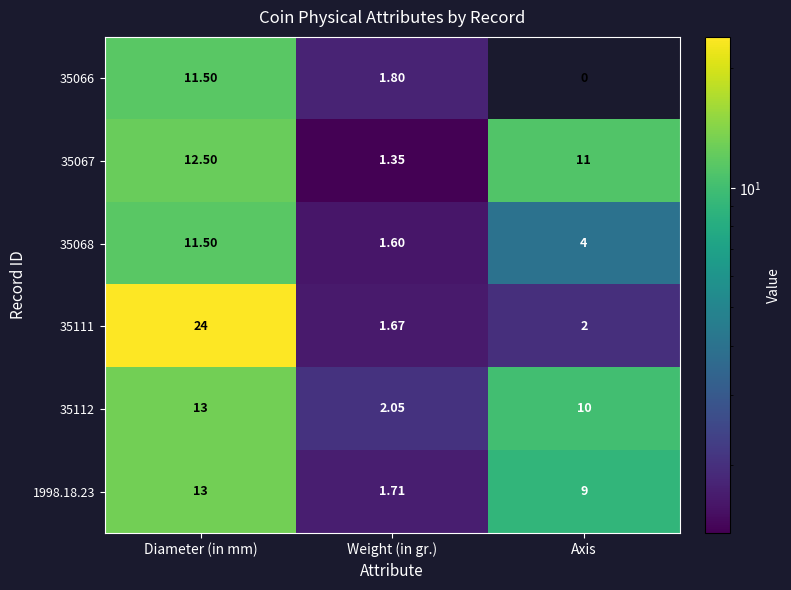

At which label does 35066 first exceed 1?

Diameter (in mm)